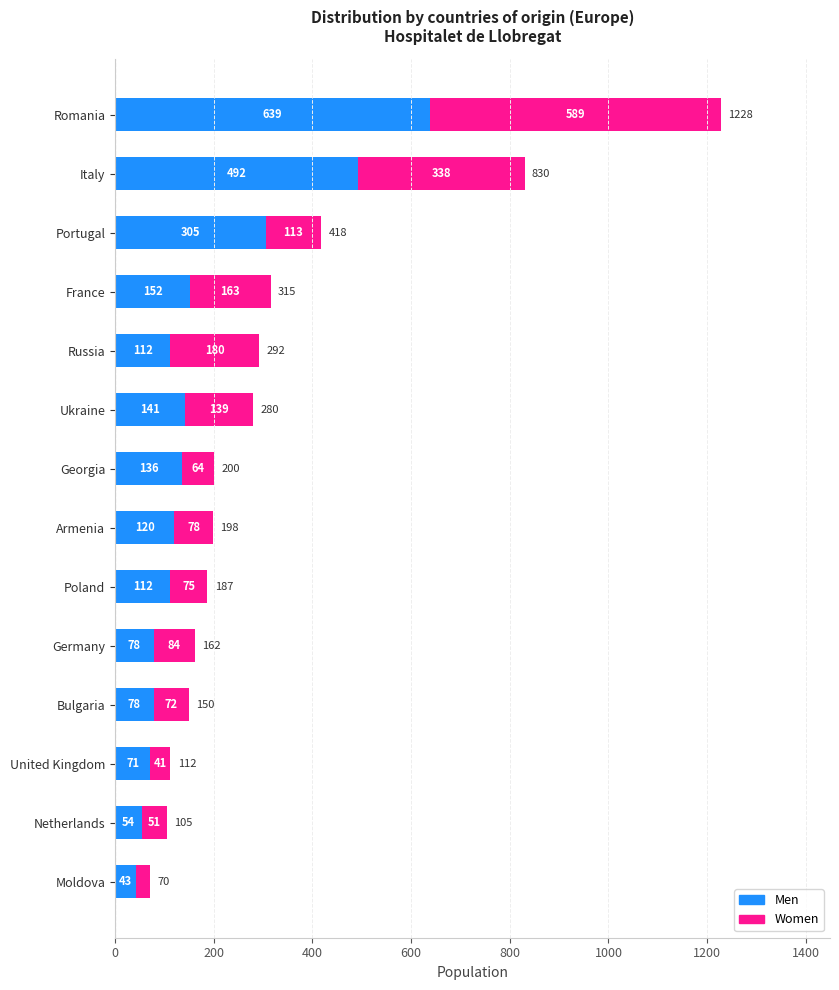

What is the highest value of the Men series?

639